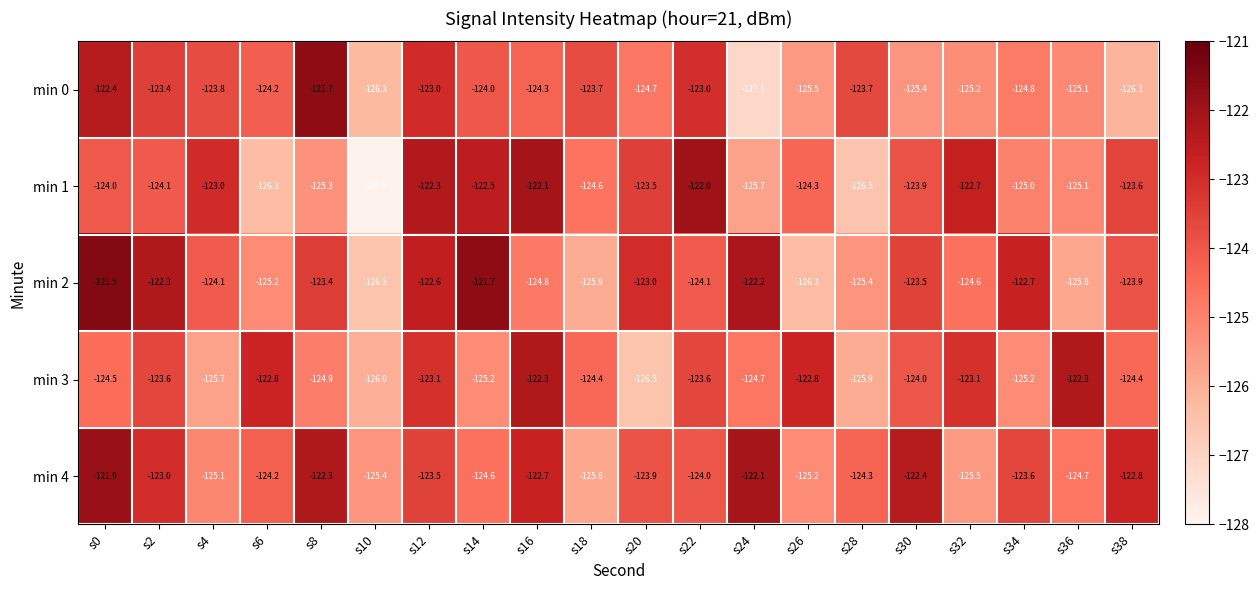

What is the difference between the second highest and minimum values in the min 3 series?

4.2